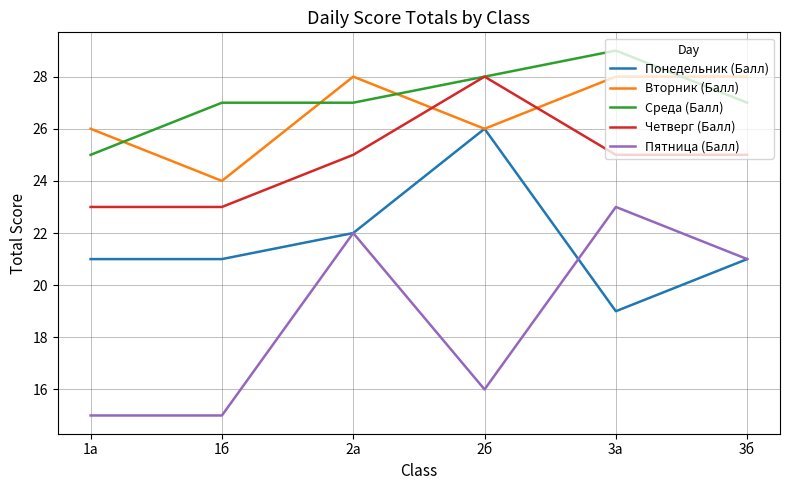

True or false: Пятница (Балл) has more than 0 interior local peaks.

True